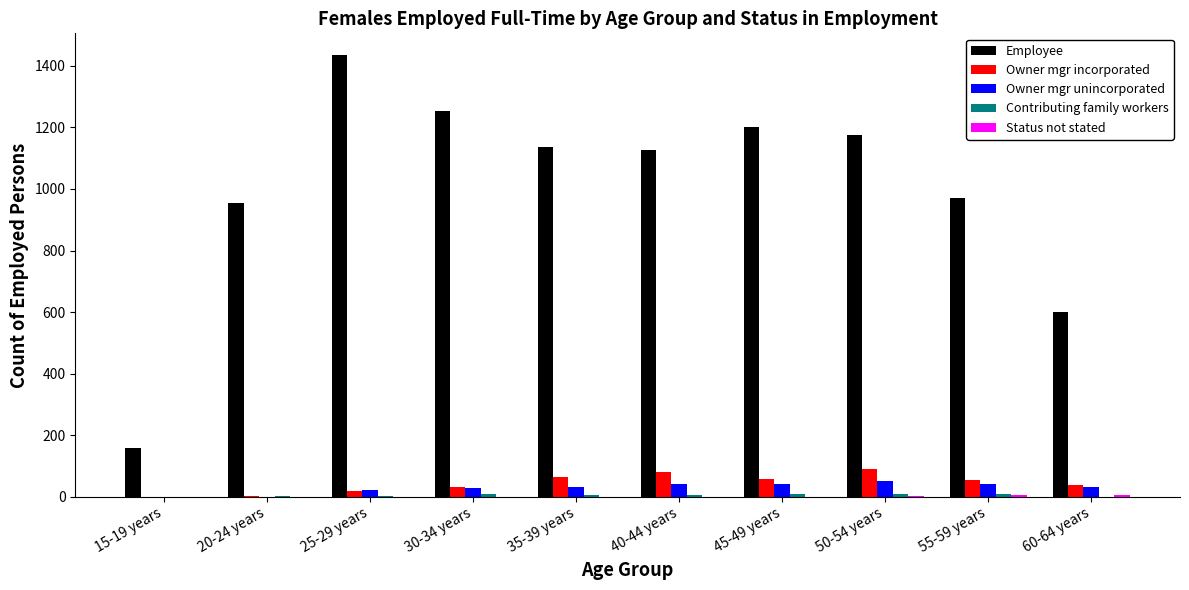

What is the average value of the Employee series?

1001